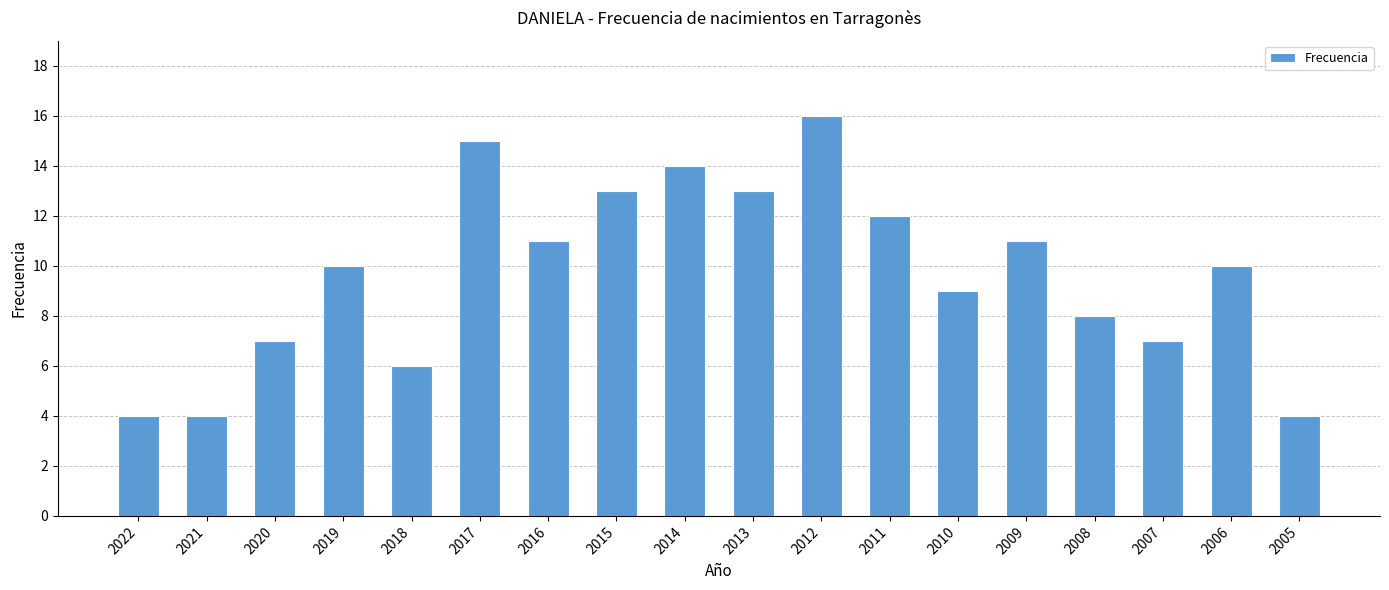

What is the change in value from 2012 to 2005?

-12